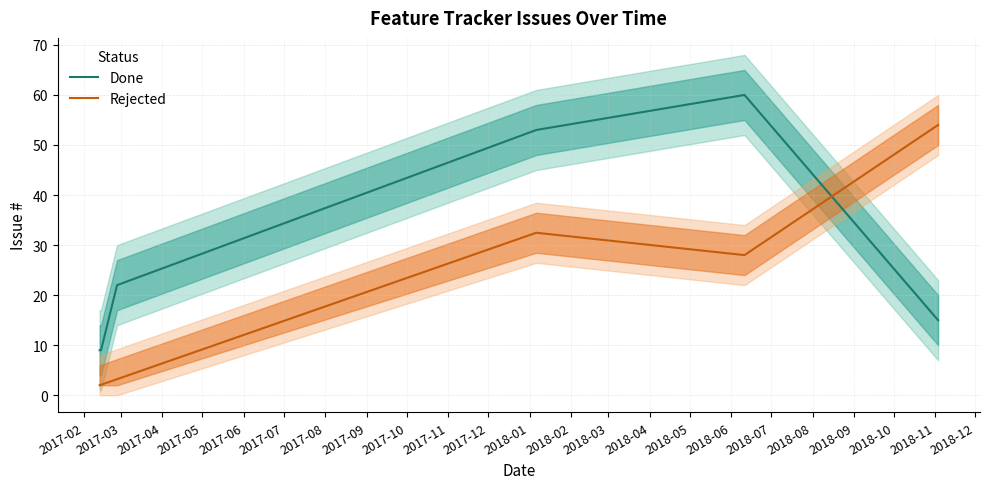

After their last crossing, which series has the higher values: Rejected or Done?

Rejected